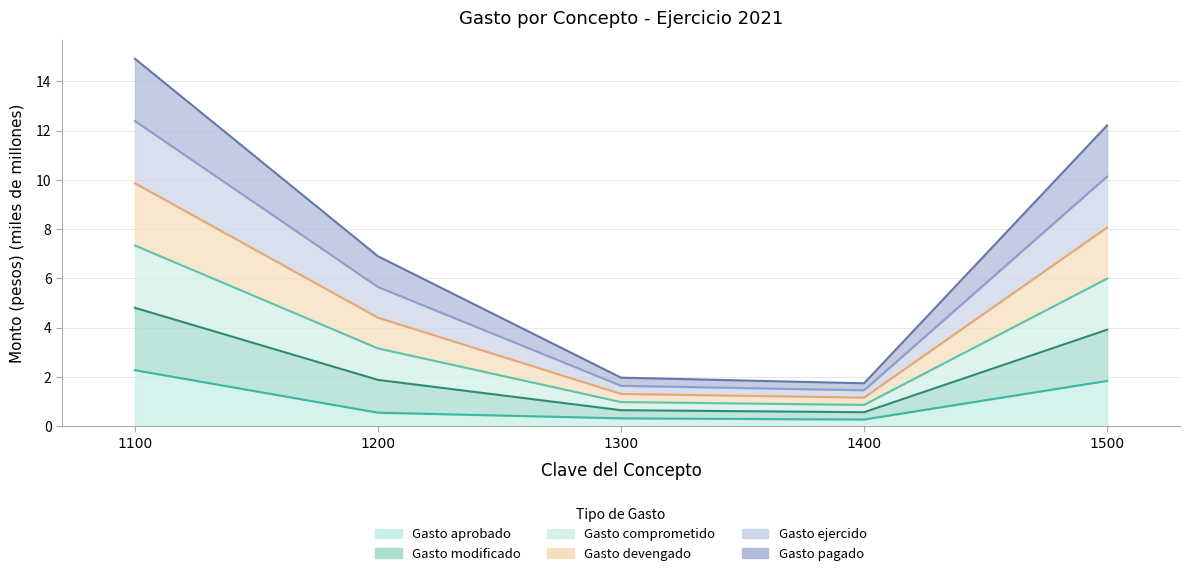

At how many categories does at least one series exceed 8?

2